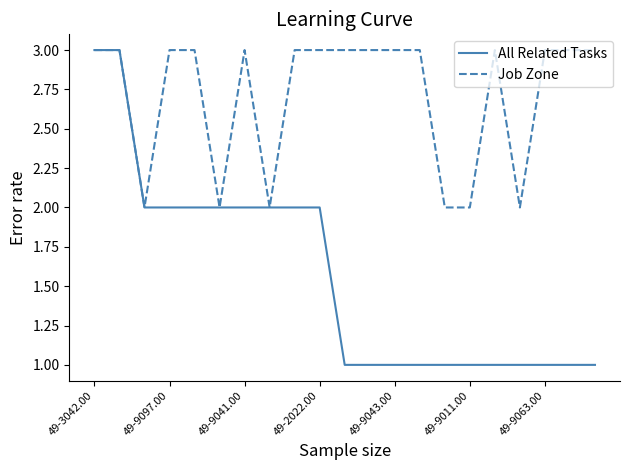

Which series has the largest total across all categories?

Job Zone